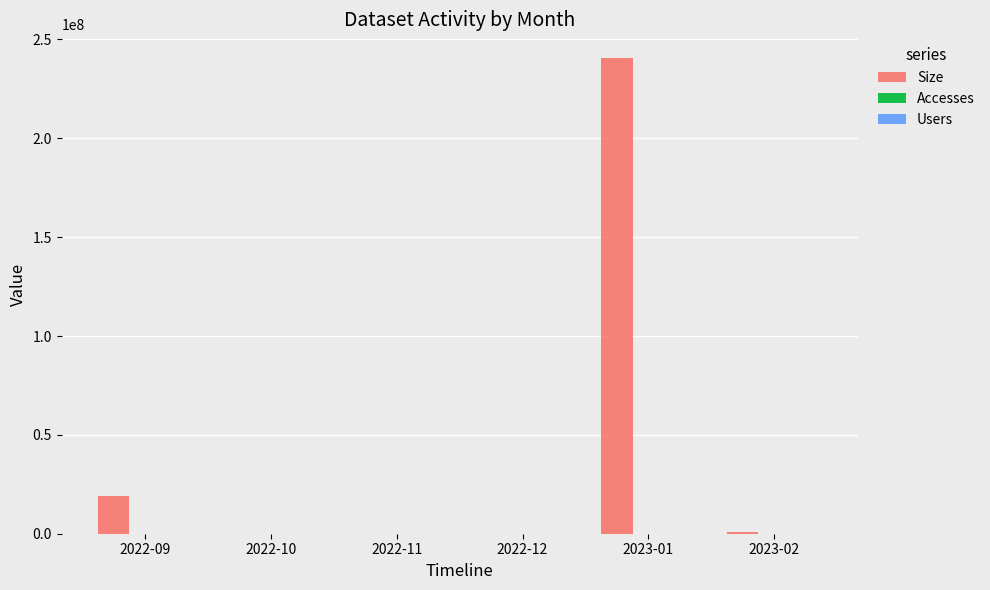

Are the bars horizontal?

No